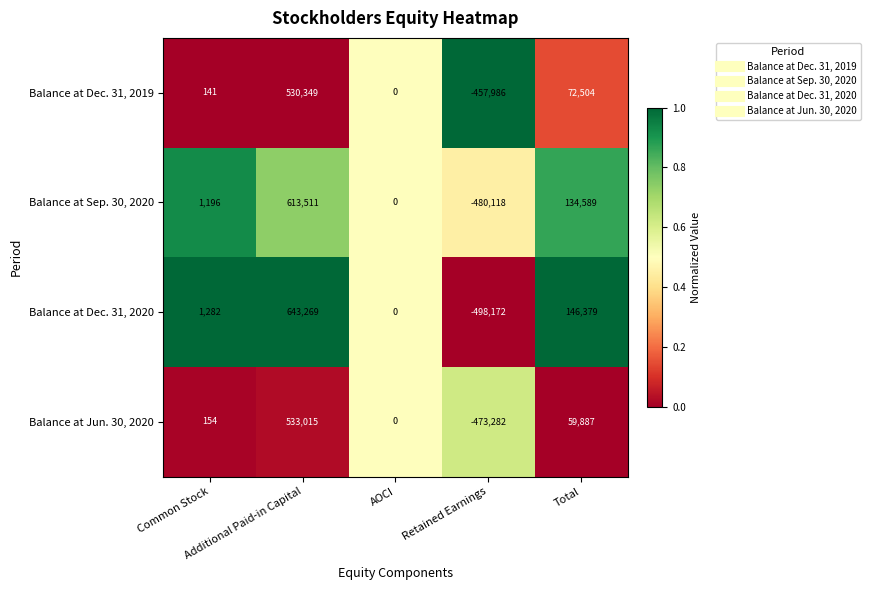

Rank the series at Additional Paid-in Capital from highest to lowest value.

Balance at Dec. 31, 2020, Balance at Sep. 30, 2020, Balance at Jun. 30, 2020, Balance at Dec. 31, 2019